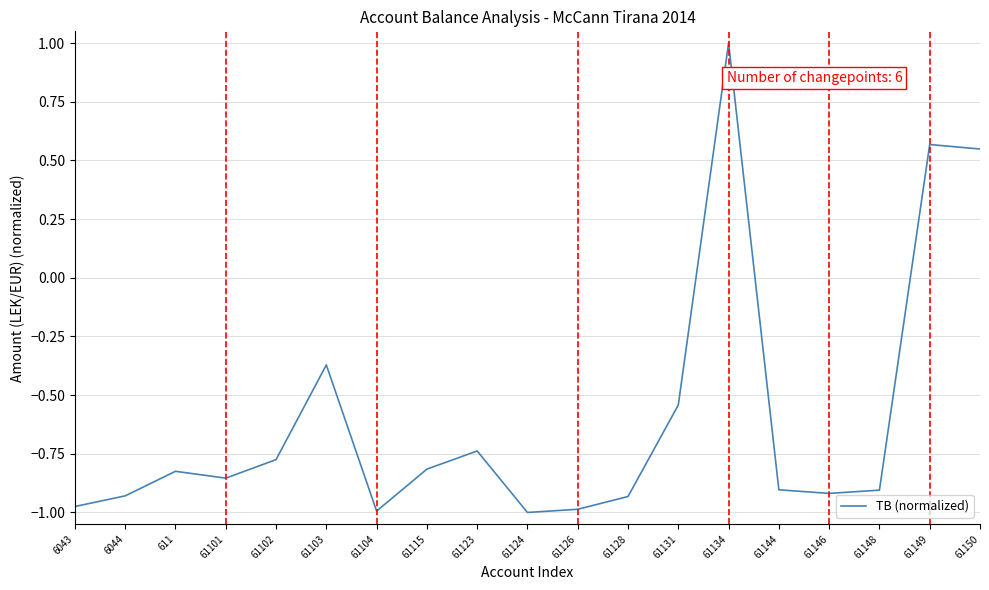

Where does the data first go above 0?

61134